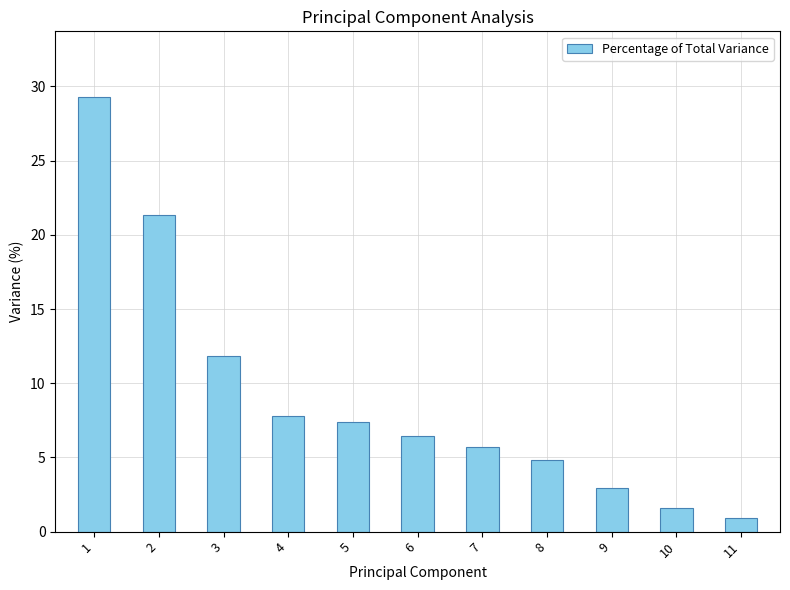

Which category has the lowest value across all series?

11